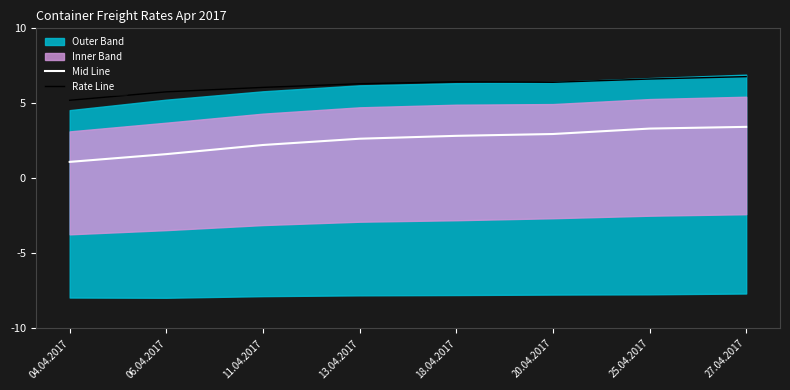

Rank the categories by Rate Line value from highest to lowest.

27.04.2017, 25.04.2017, 18.04.2017, 20.04.2017, 13.04.2017, 11.04.2017, 06.04.2017, 04.04.2017